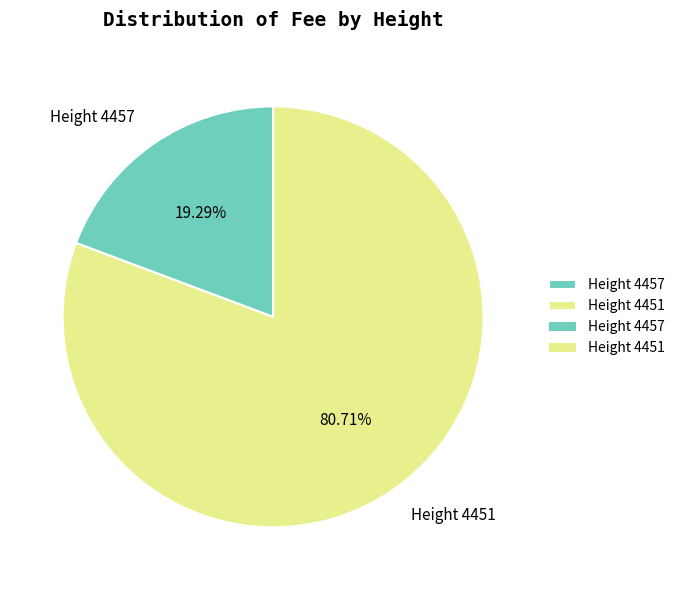

Combined, do Height 4457 and Height 4451 account for over 50%?

Yes